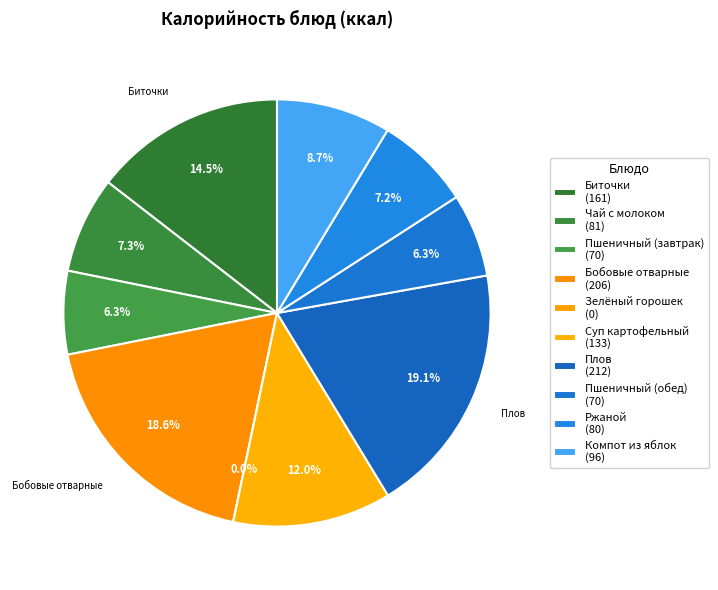

What is the change in value from Чай с молоком to Пшеничный (завтрак)?

-11